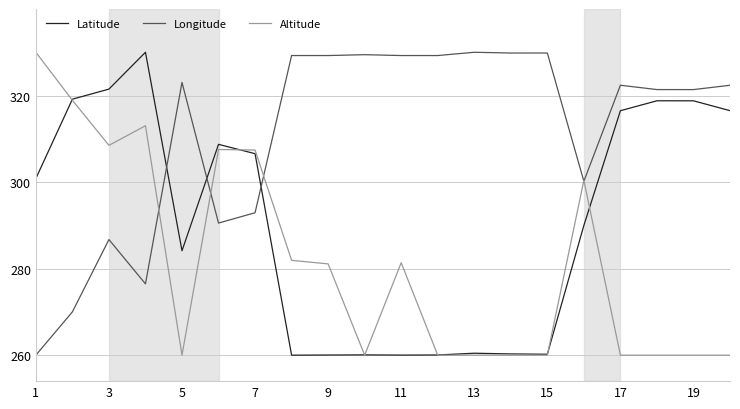

True or false: Latitude and Longitude intersect in this chart.

True